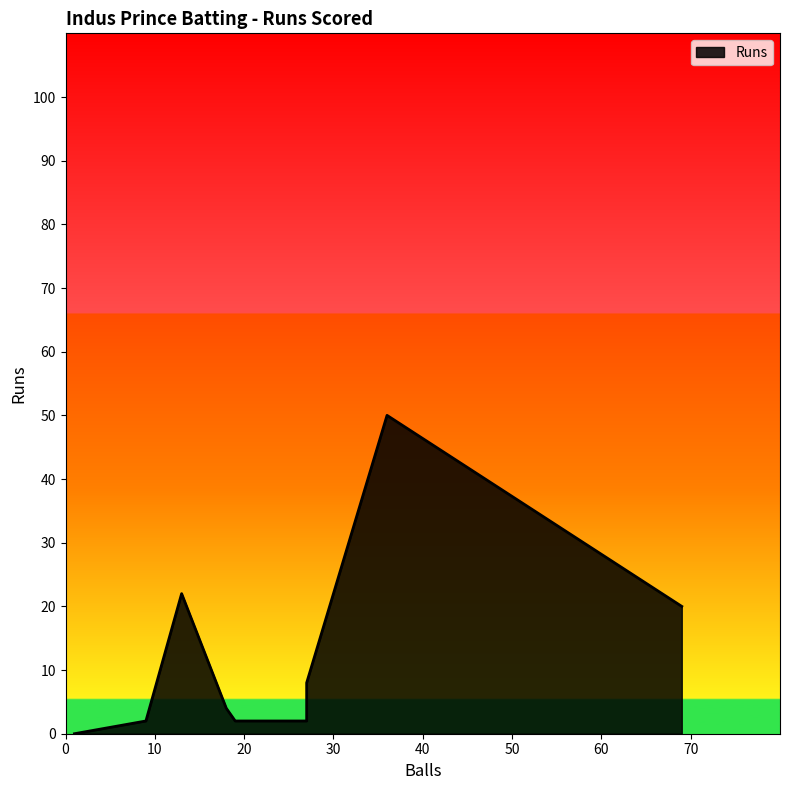

How many distinct data groups are displayed?

1